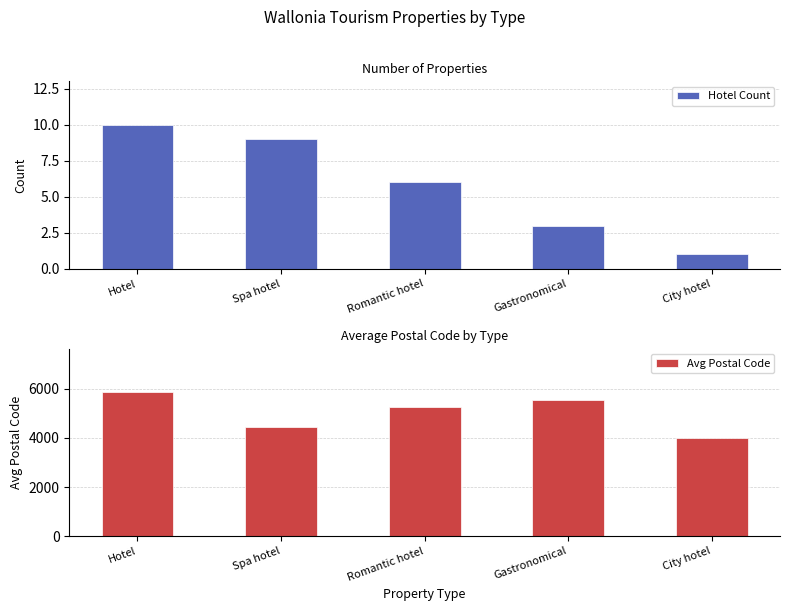

Which category has the highest value across all series?

Hotel